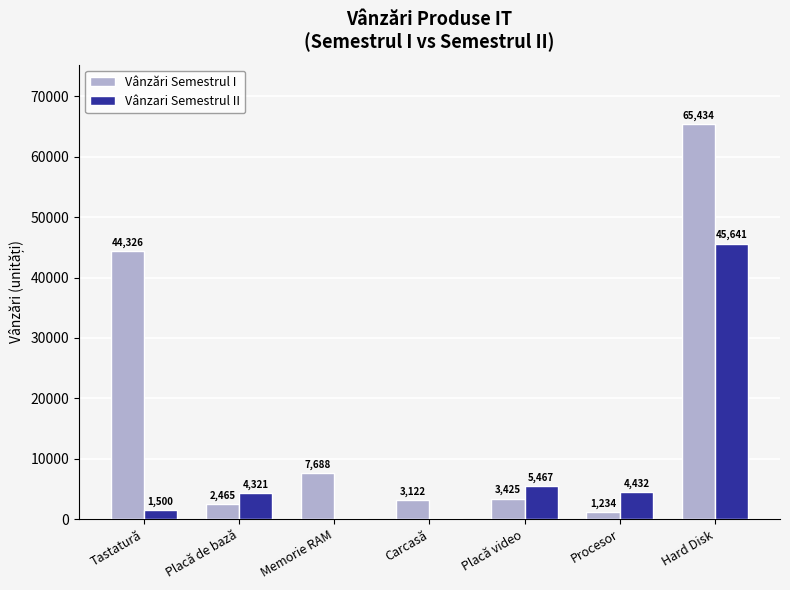

Reading right to left, extract all data points from this chart.

Vânzări Semestrul I: 65434	1234	3425	3122	7688	2465	44326
Vânzari Semestrul II: 45641	4432	5467	0	0	4321	1500